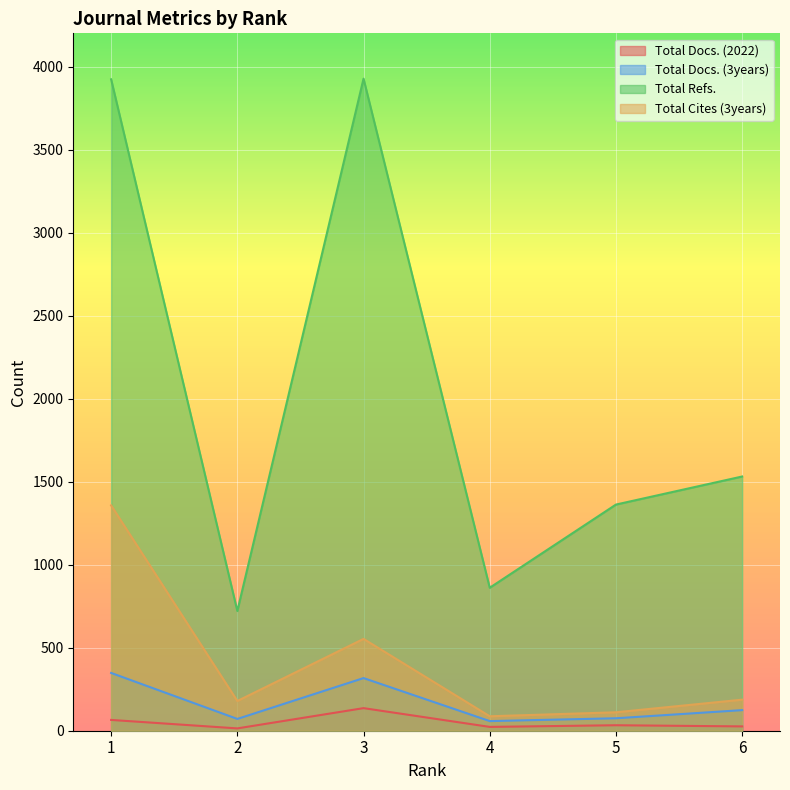

Reading right to left, transcribe all the data shown in this chart.

Total Docs. (2022): 26	33	23	136	14	65
Total Docs. (3years): 124	75	58	317	71	348
Total Refs.: 1531	1362	861	3927	721	3923
Total Cites (3years): 187	111	87	553	179	1357